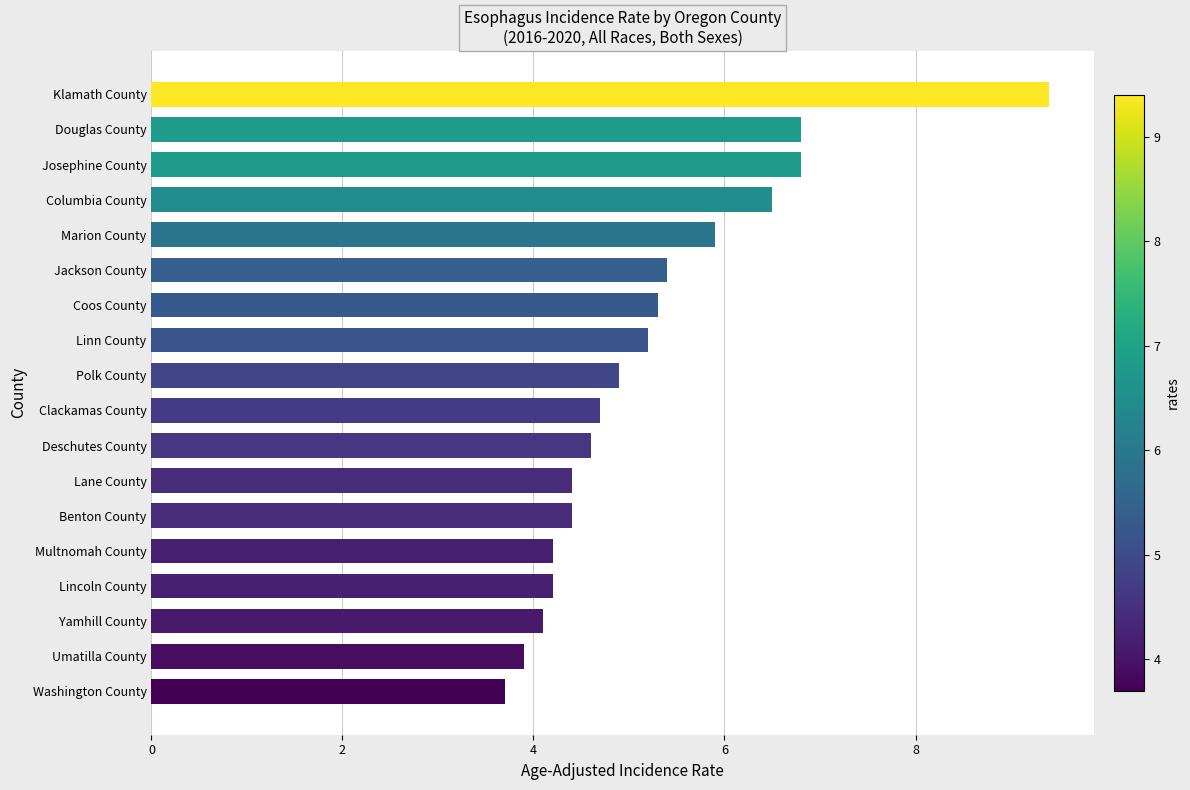

What is the maximum value shown in the chart?

9.4